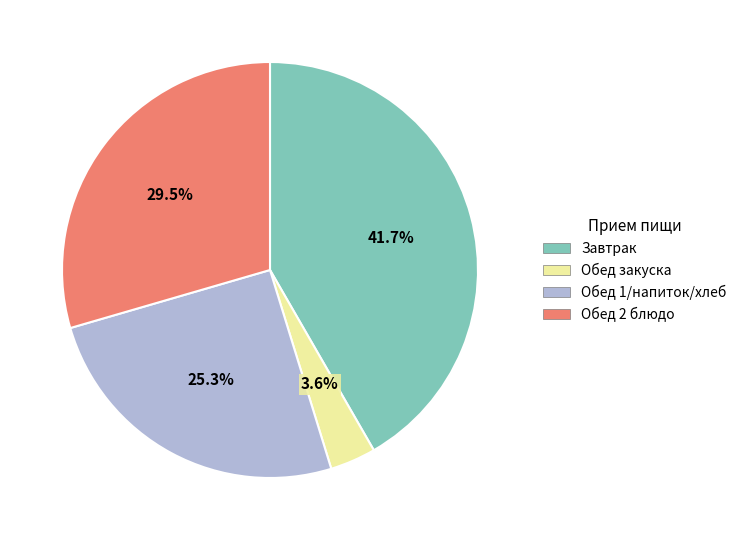

How many slices are in this pie chart?

4